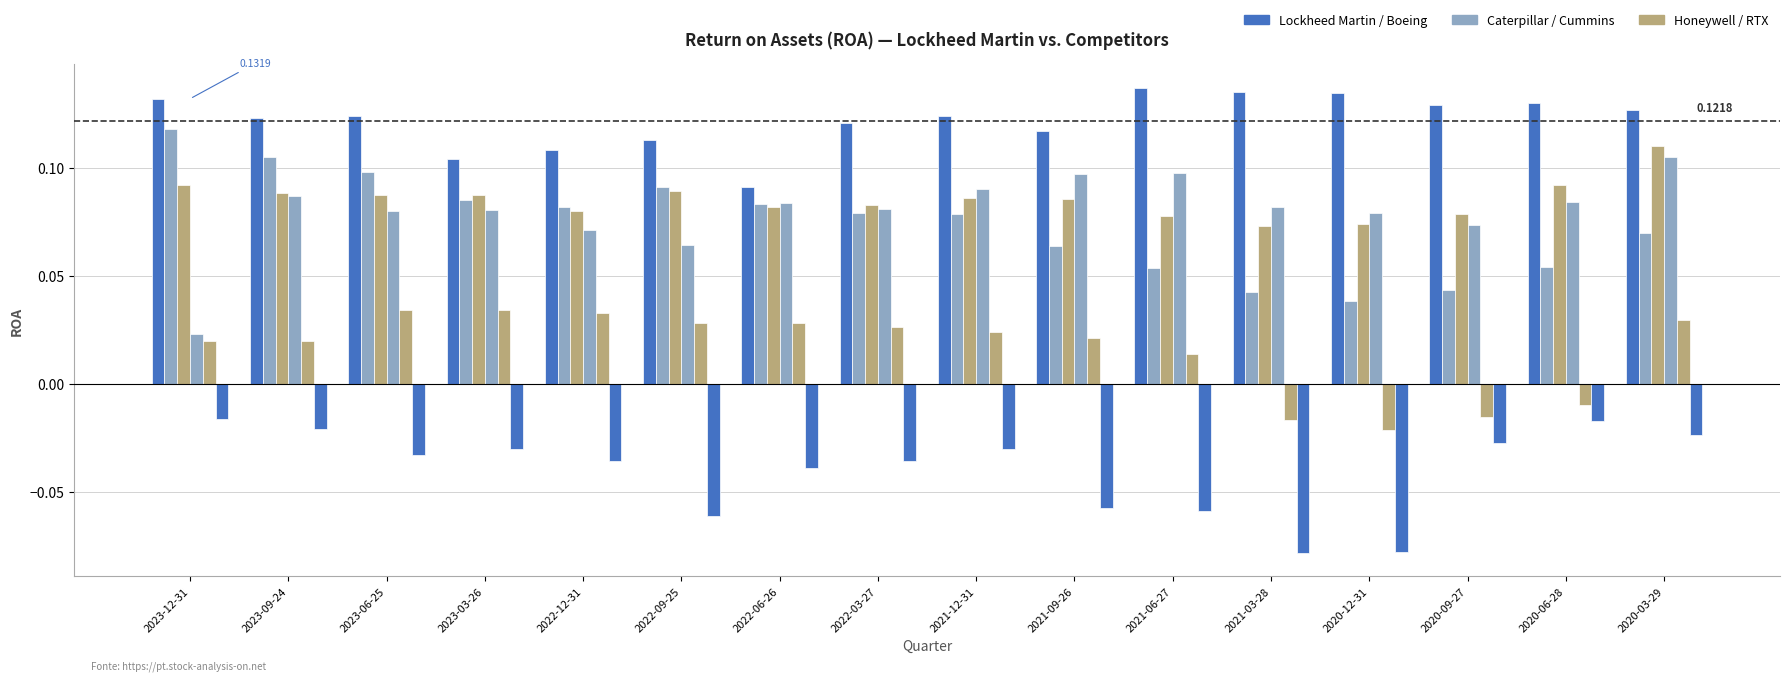

What is the label of the 4th bar from the right?

2020-12-31